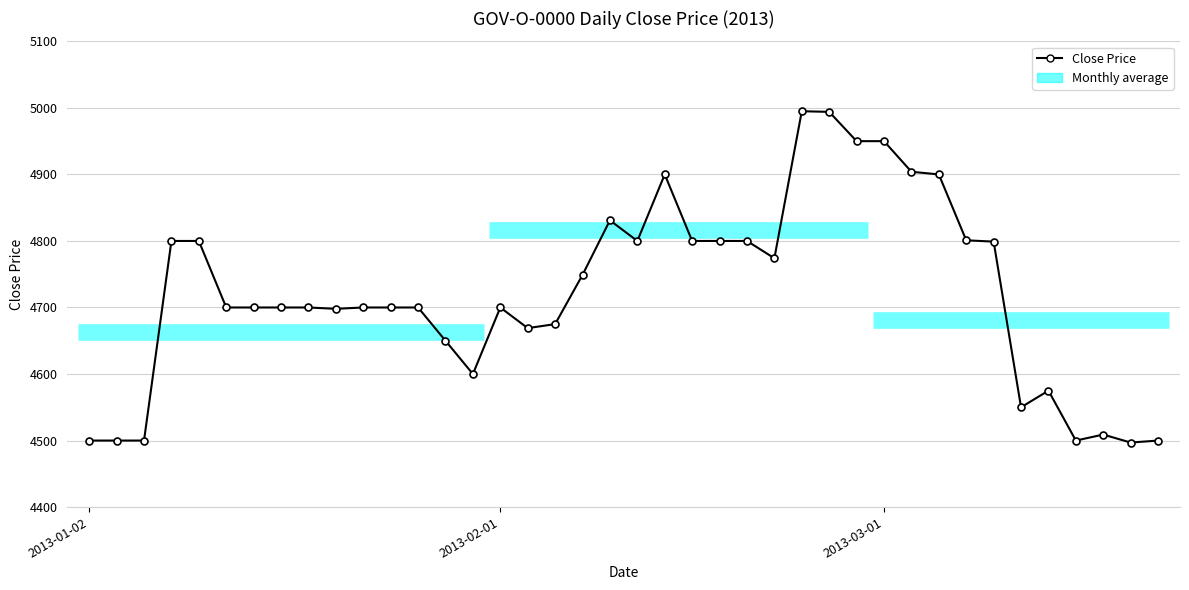

What is the change in value from 18 to 21?

+151